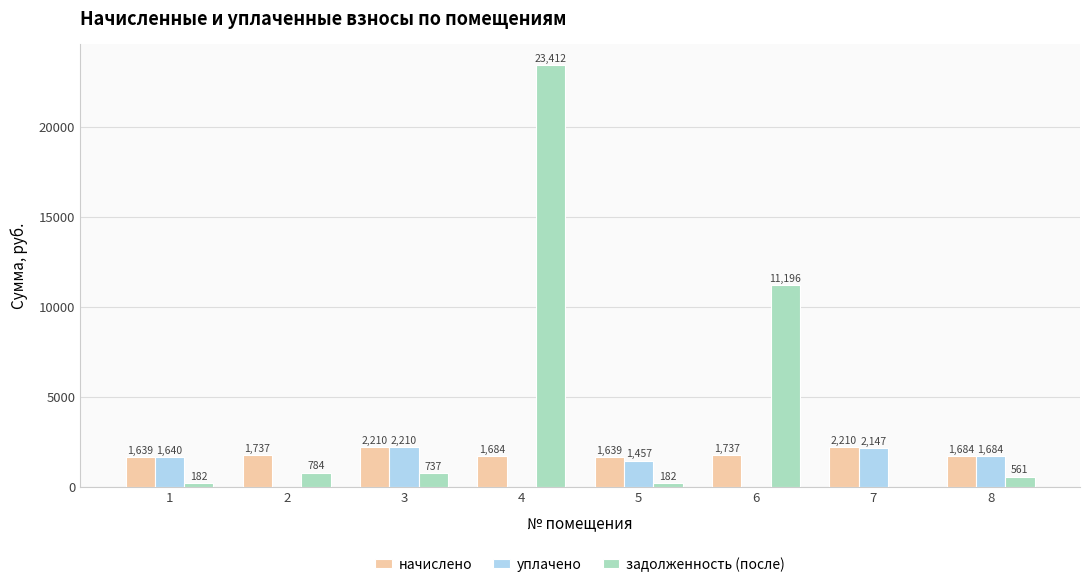

What are all the series names shown in the legend?

начислено, уплачено, задолженность (после)